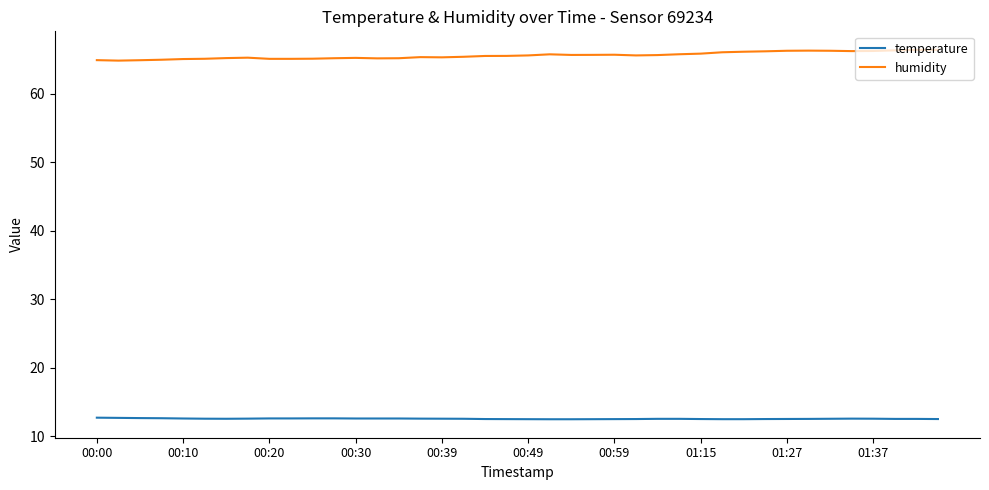

What is the greatest value displayed?

66.4